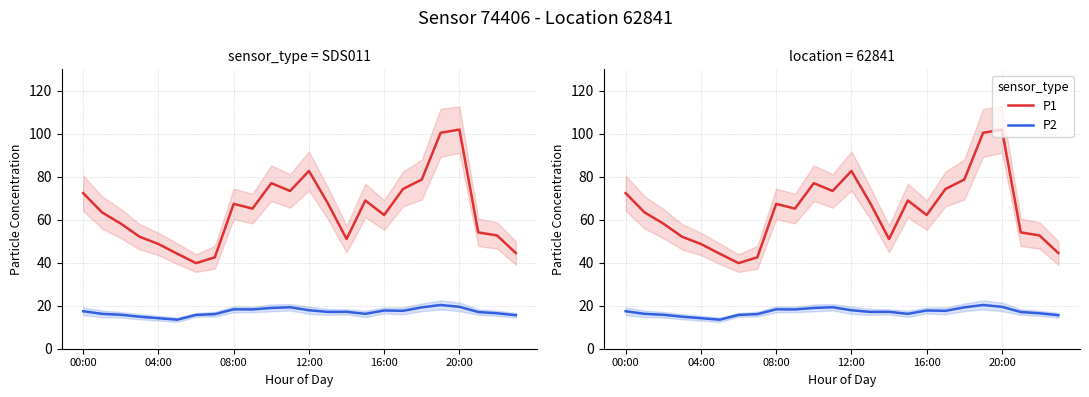

What is the label of the 14th point from the right?

10